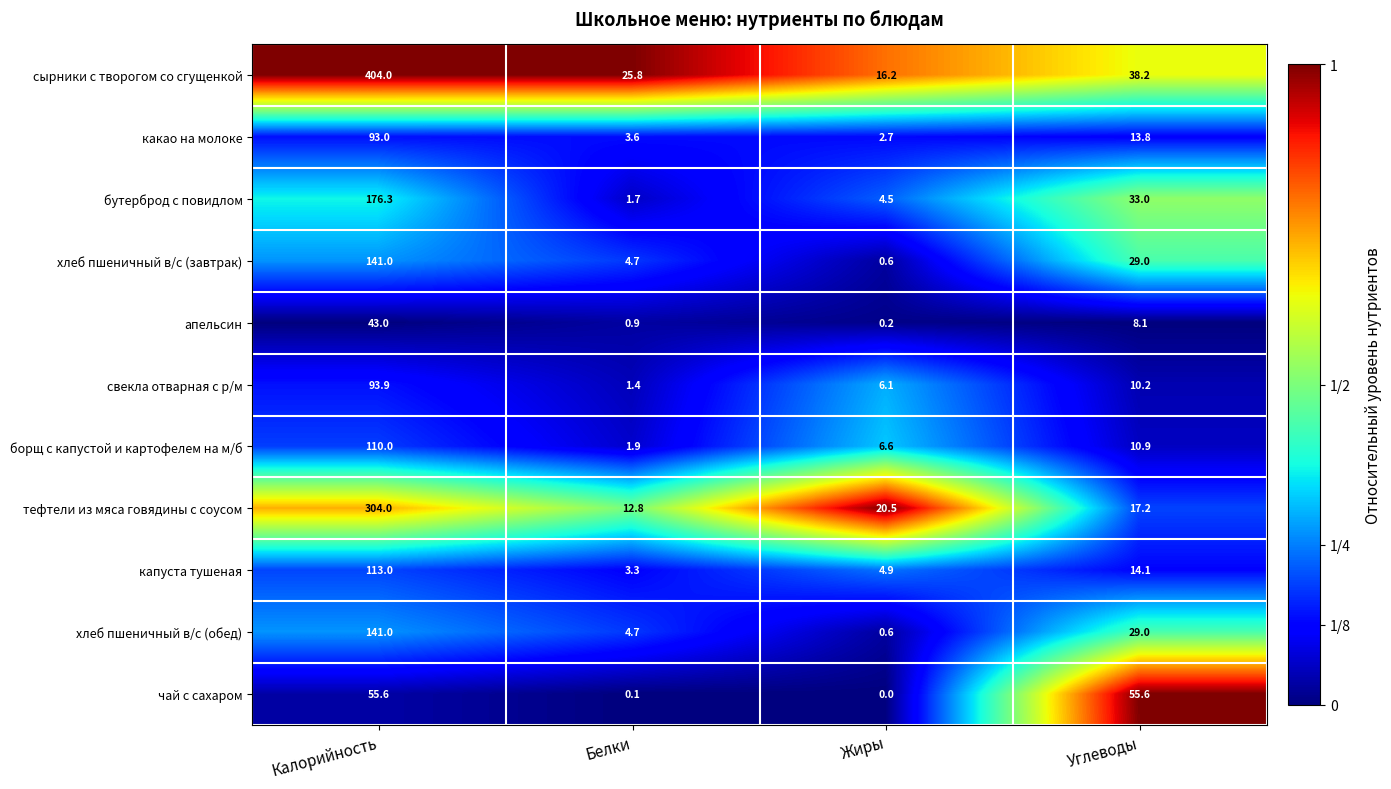

At how many categories does at least one series exceed 0?

4